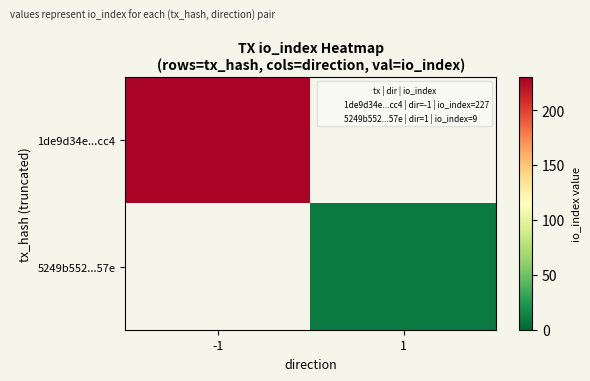

True or false: 1de9d34e...cc4 has a value of 106.9 at -1.

False